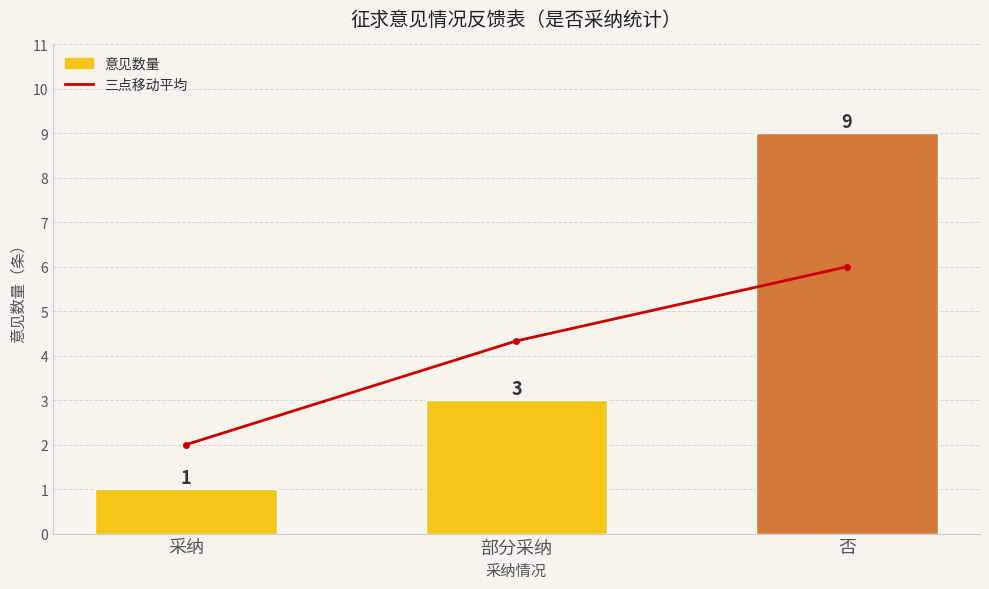

What are all the series names shown in the legend?

三点移动平均, 意见数量